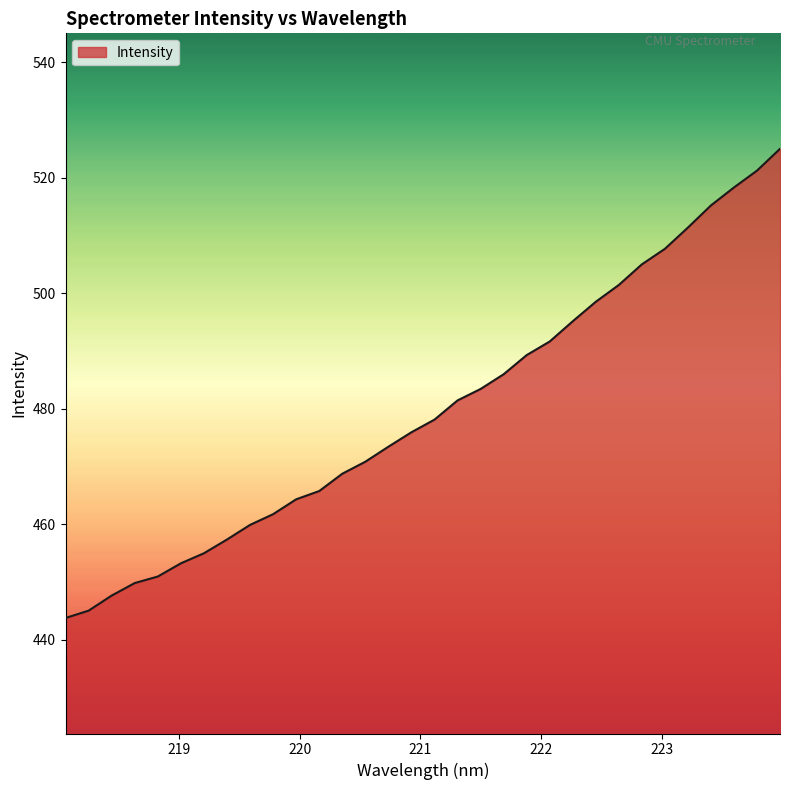

What is the smallest value displayed?

443.8